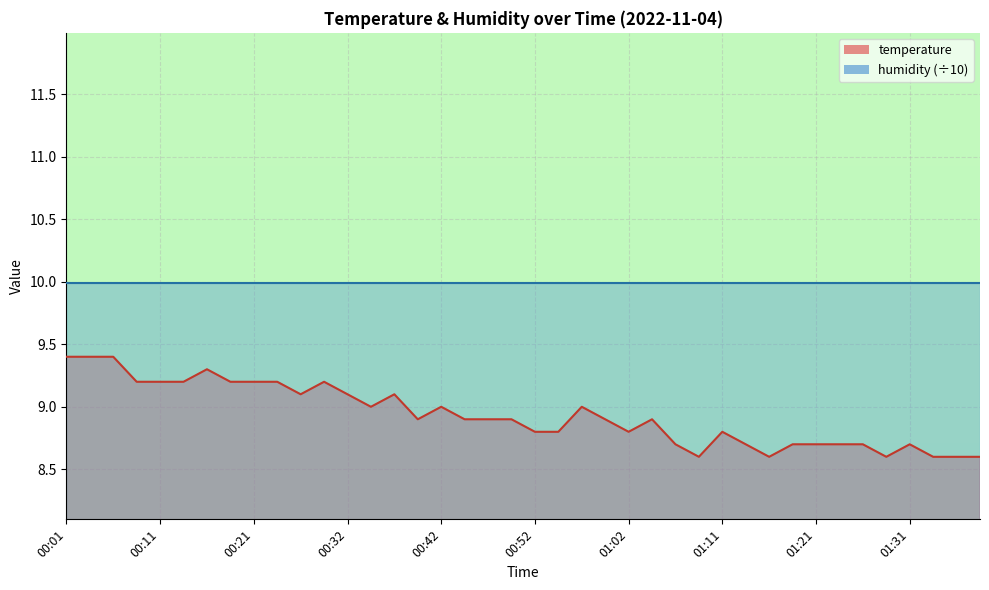

What is the label of the 17th point from the left?

00:42